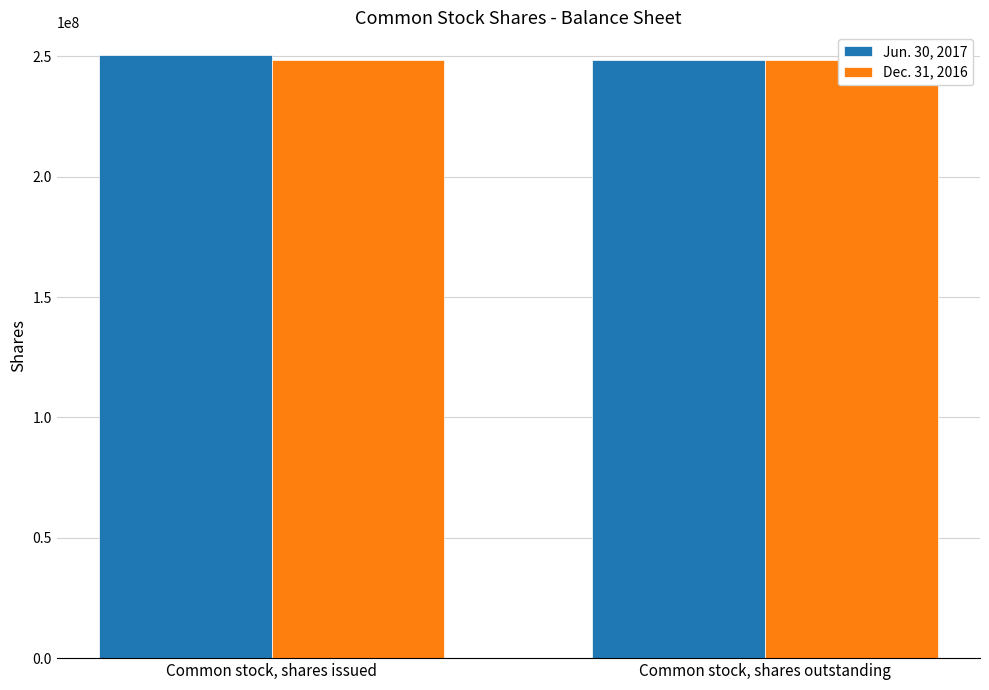

How many groups of bars are there?

2